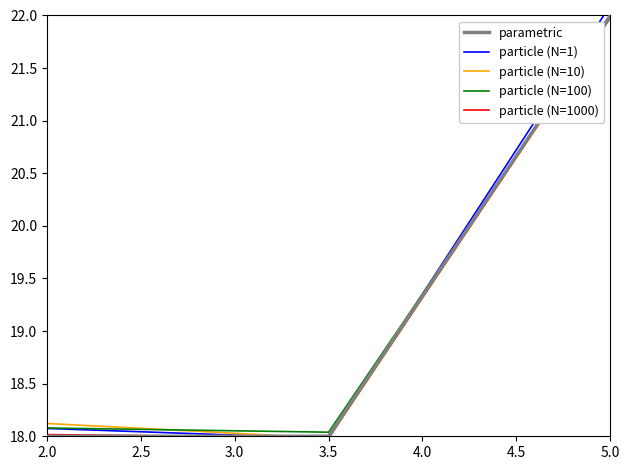

What is the maximum value shown in the chart?

22.1